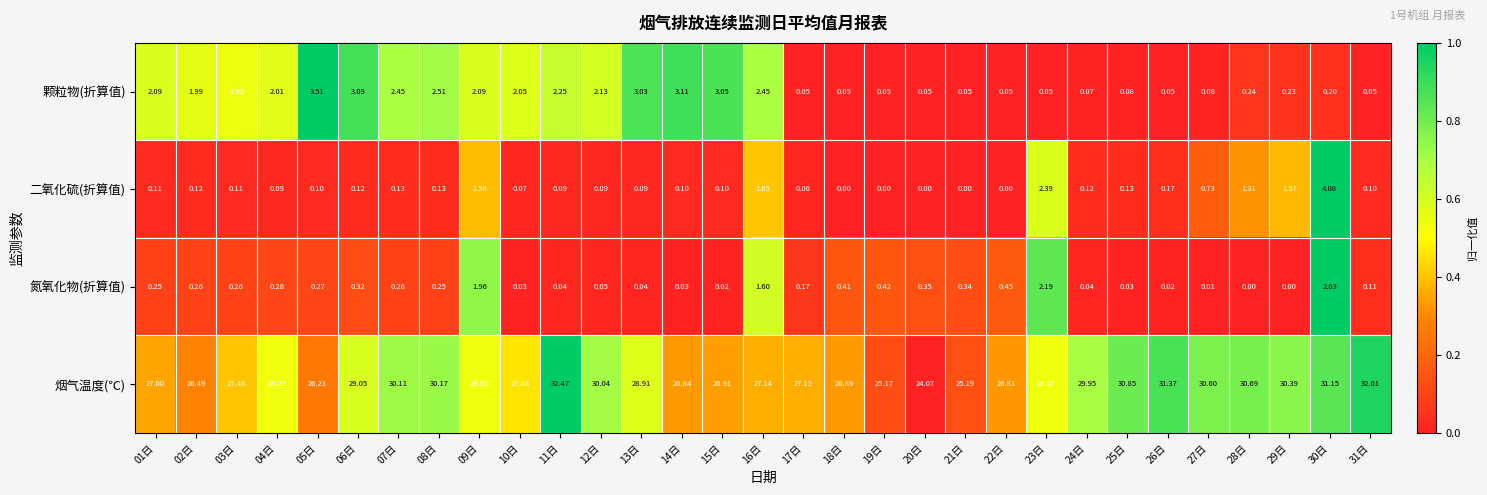

Which series has the largest total across all categories?

烟气温度(℃)